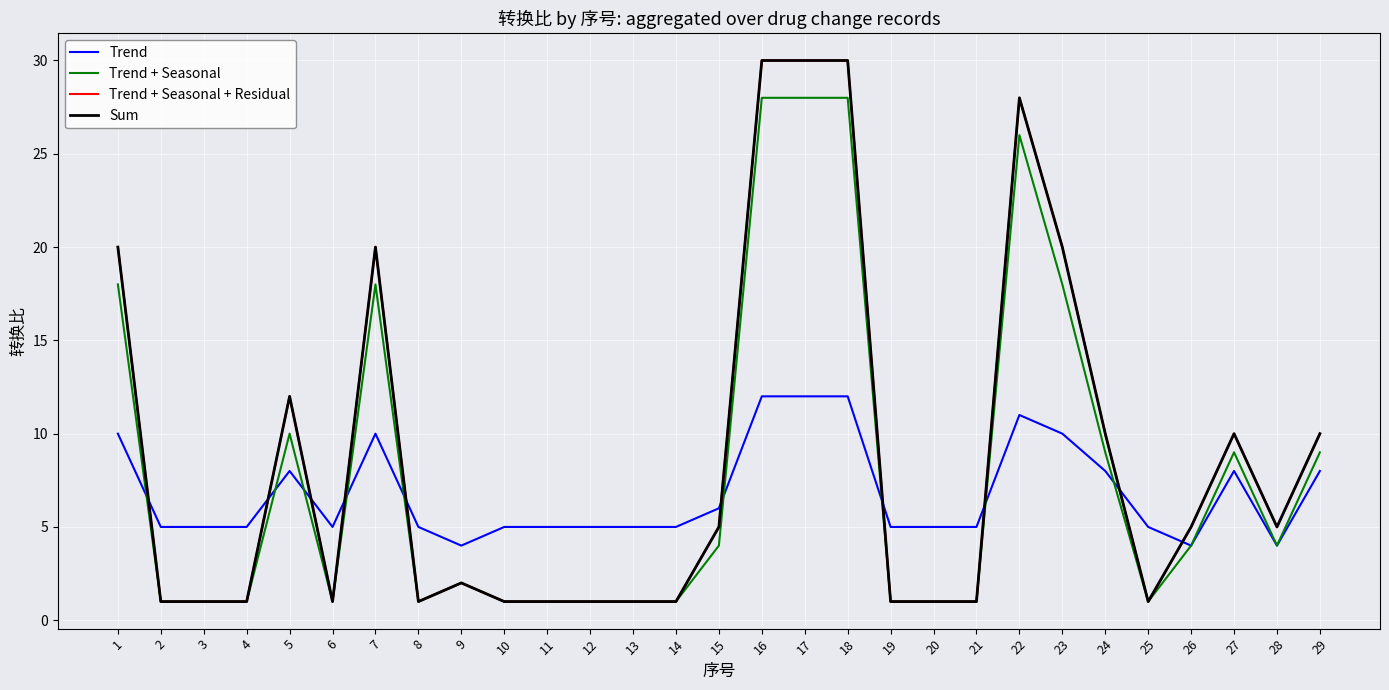

At which category is the sum across all series the highest?

16